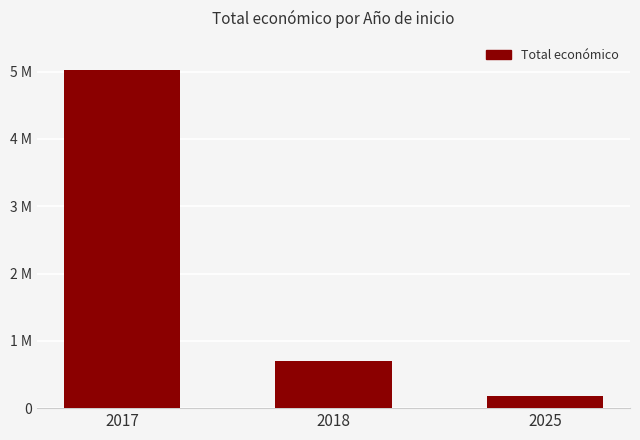

Are the bars horizontal?

No